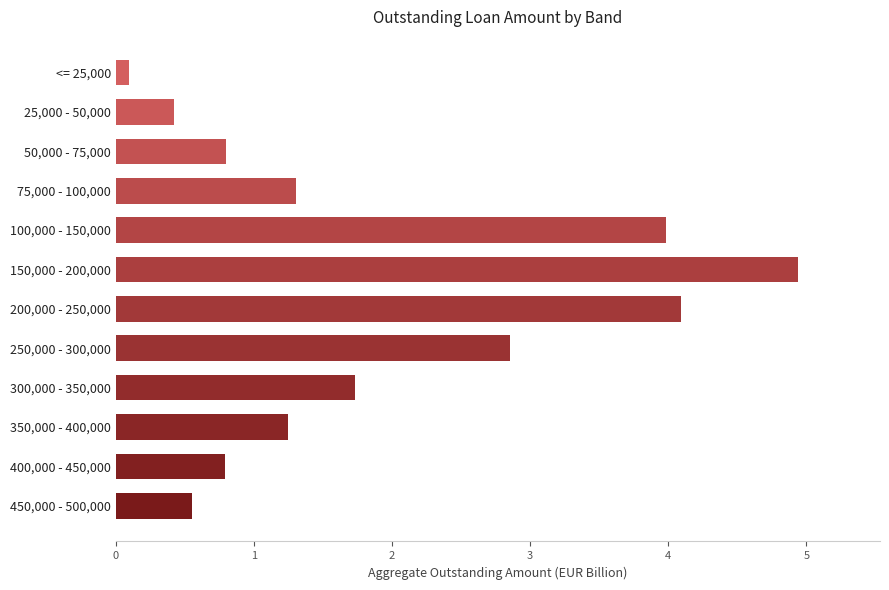

Are the bars horizontal?

Yes